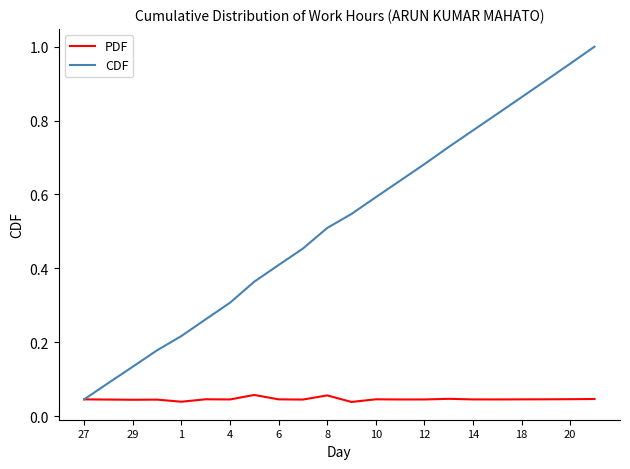

Which series has the largest total across all categories?

CDF